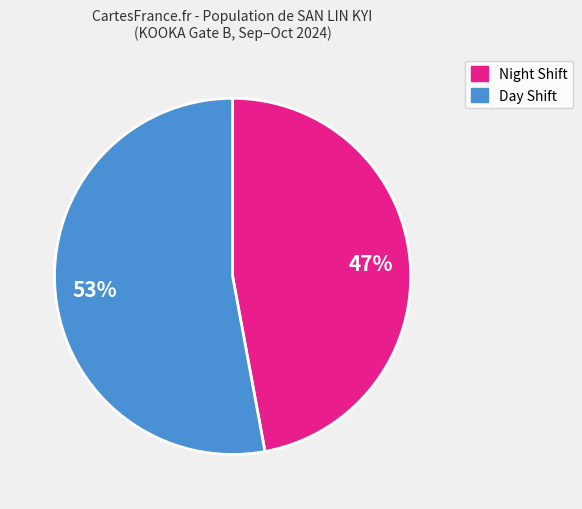

To the nearest percent, what is the difference between the largest and smallest slice percentages?

6%